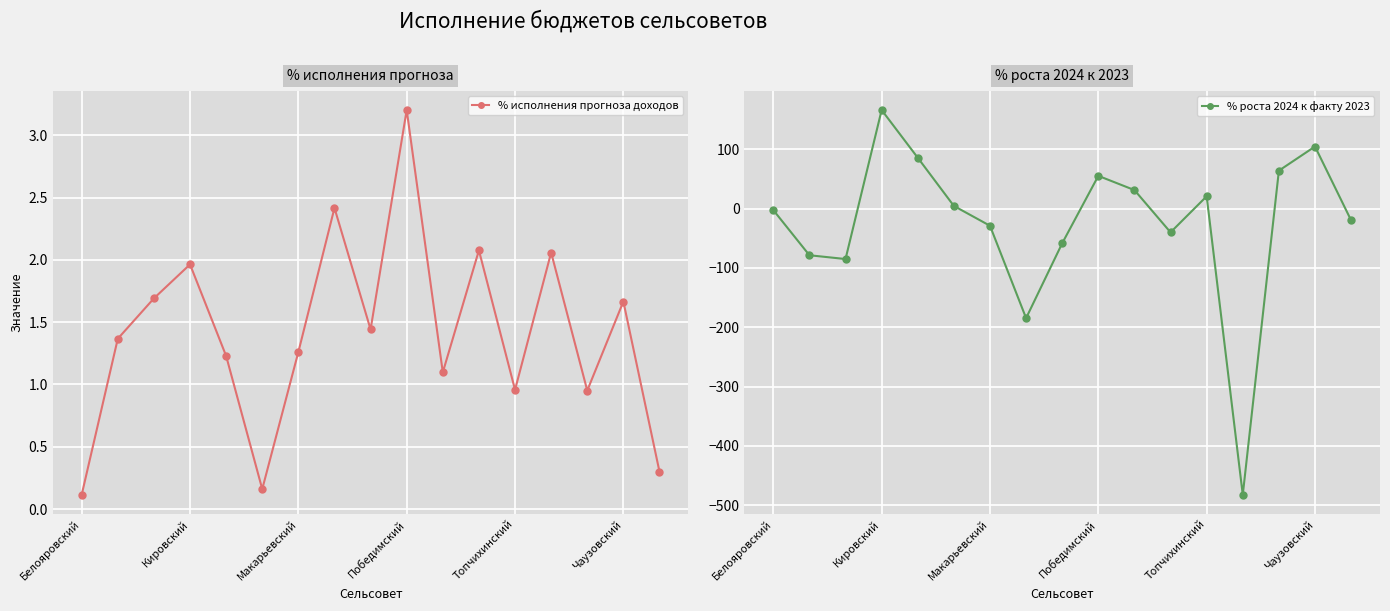

How many lines are shown in the chart?

2